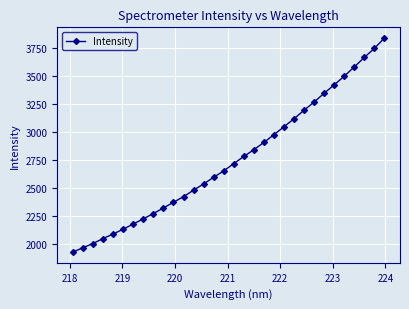

True or false: there are more than 2 points higher than both neighbors.

False